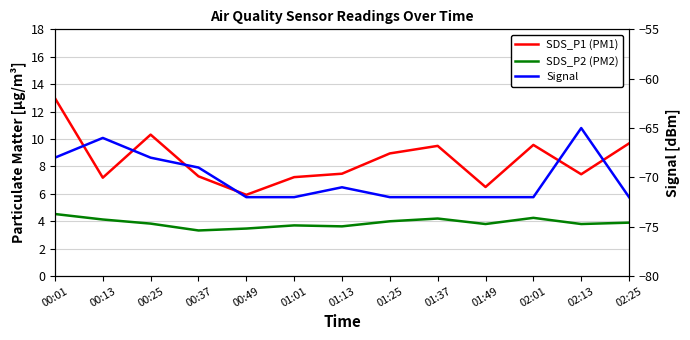

What is the smallest value displayed?

-72.0